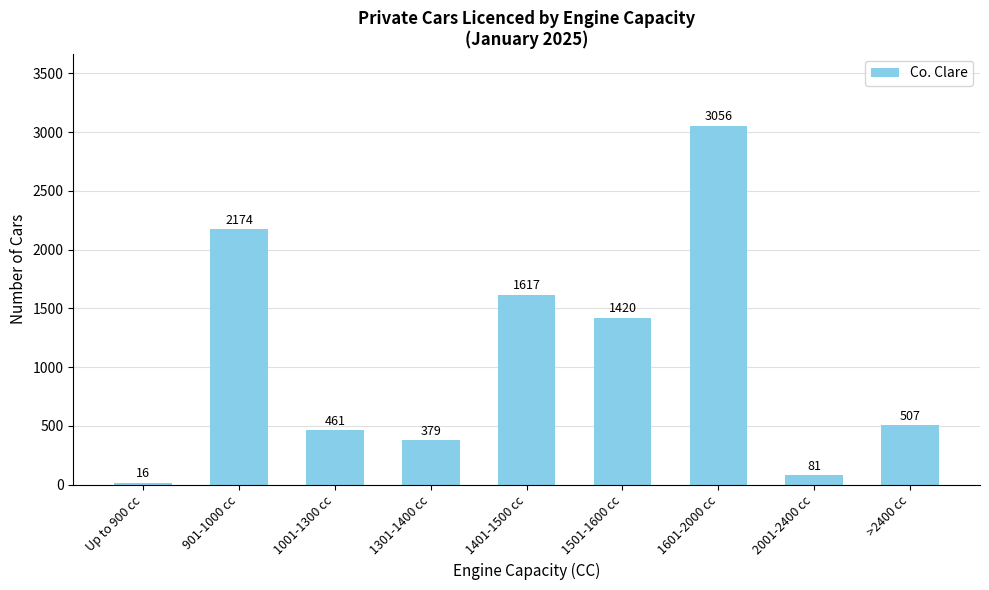

How many categories are shown in the chart?

9